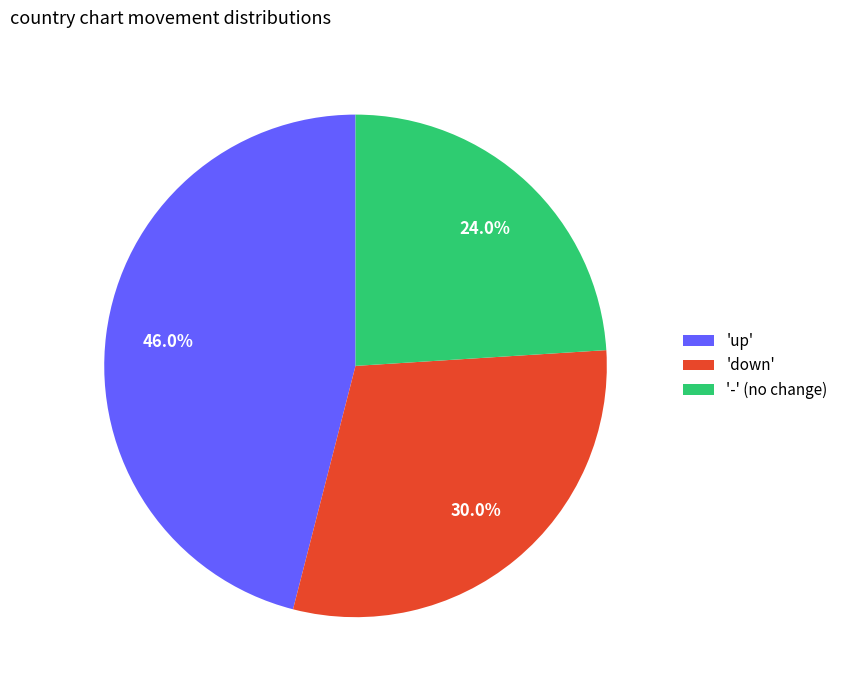

How many segments does this pie chart have?

3